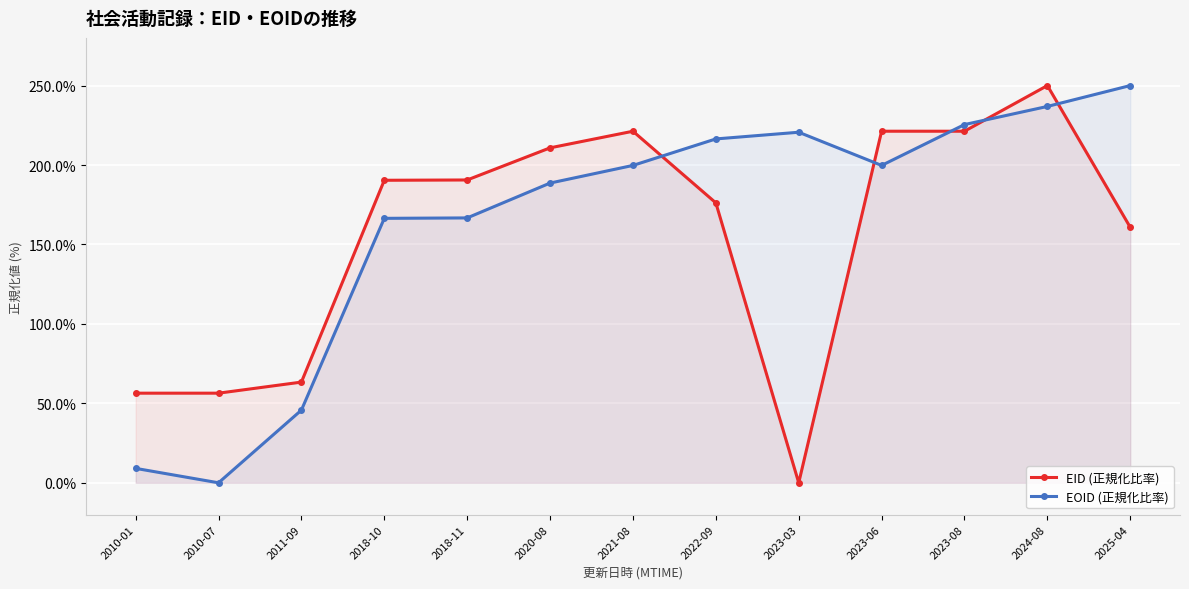

At which label does EID (正規化比率) reach its peak?

2024-08